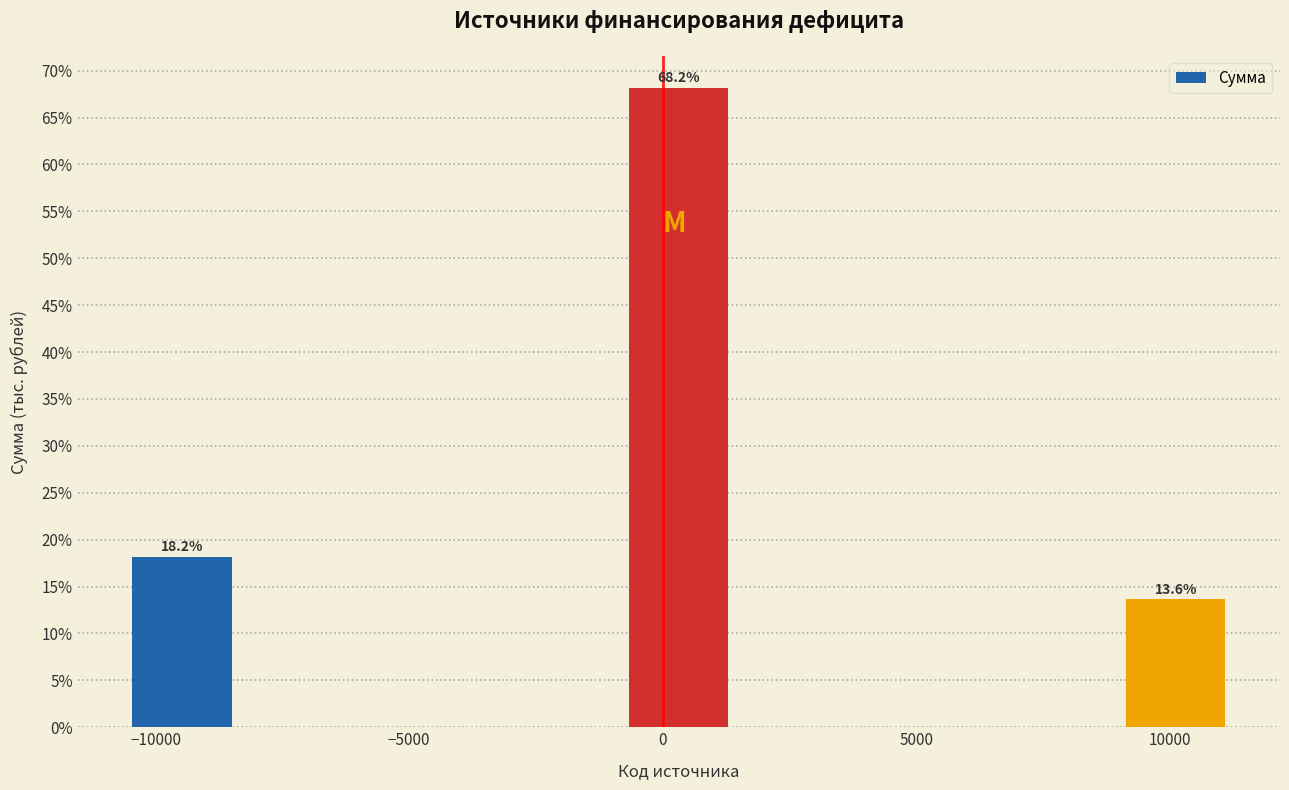

Which range on the x-axis has the tallest bar?

-1000 to 1500